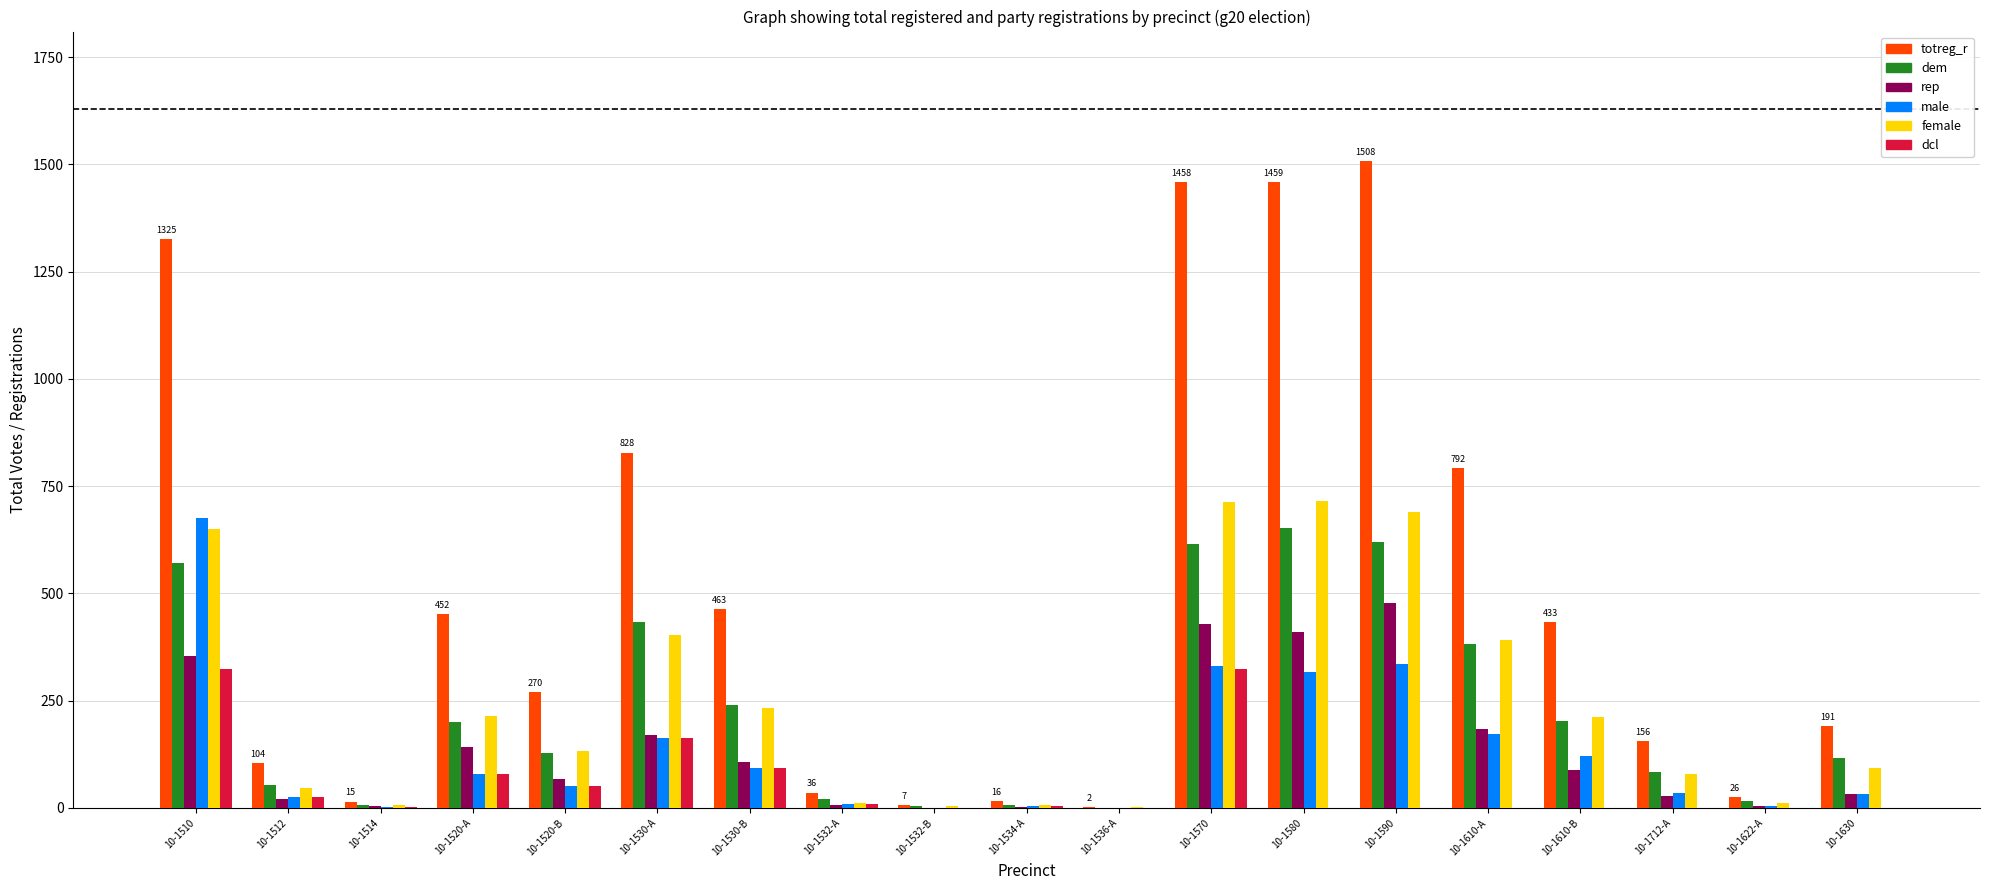

What is the total value across all series at 10-1534-A?

45